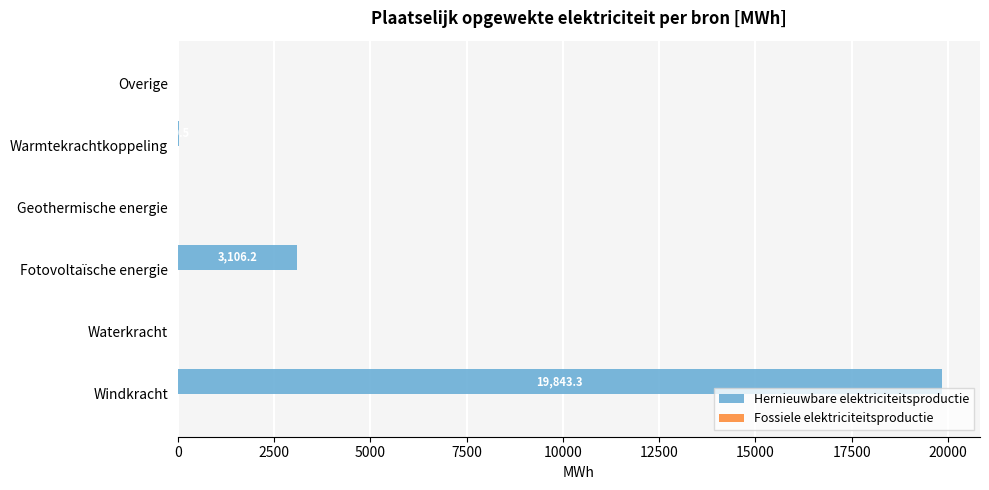

How many categories are shown in the chart?

6